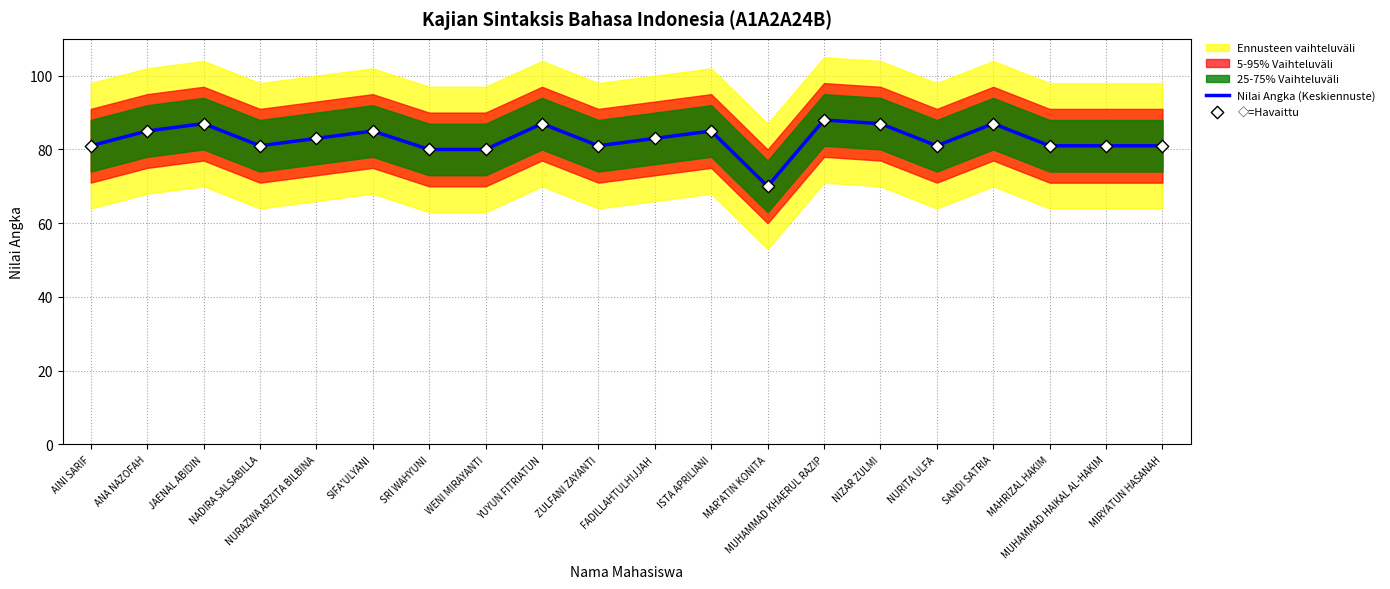

At how many categories does at least one series exceed 85?

5